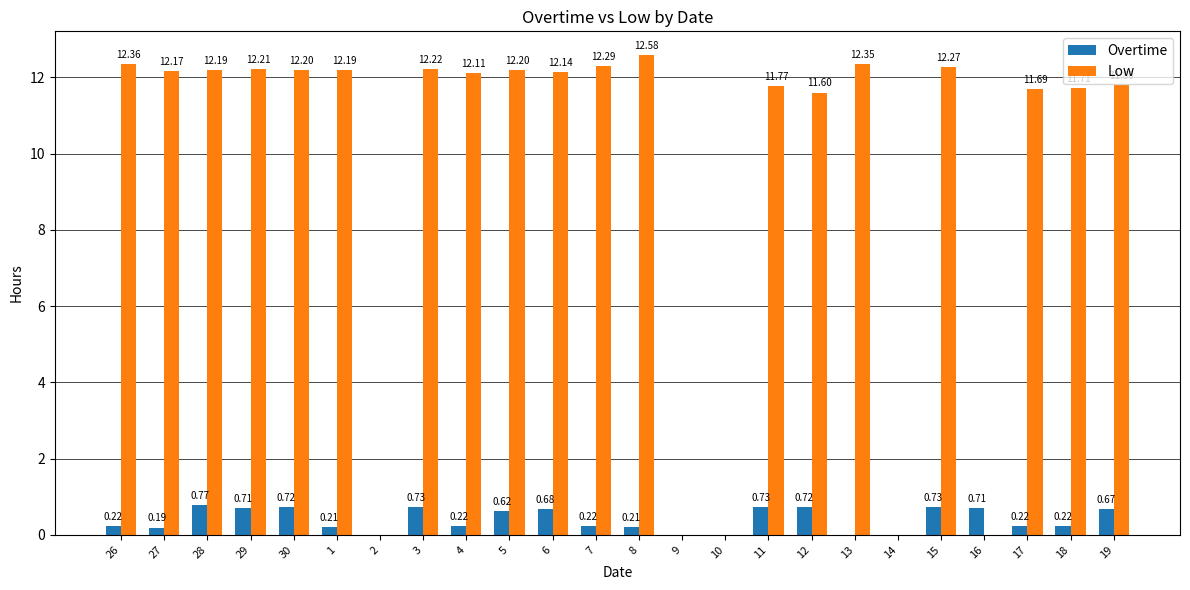

What is the sum of all Overtime values?

9.5